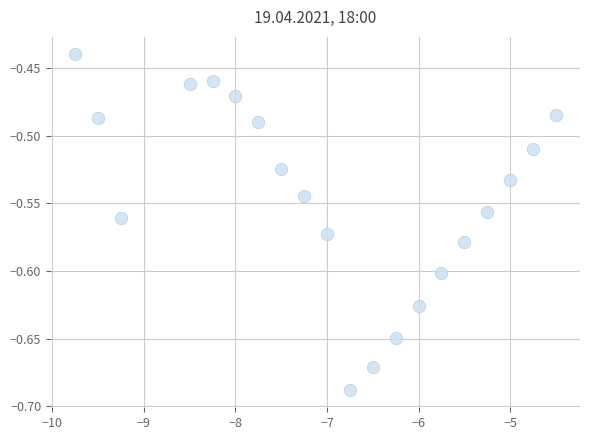

What is the range of X values (max minus min)?

5.2